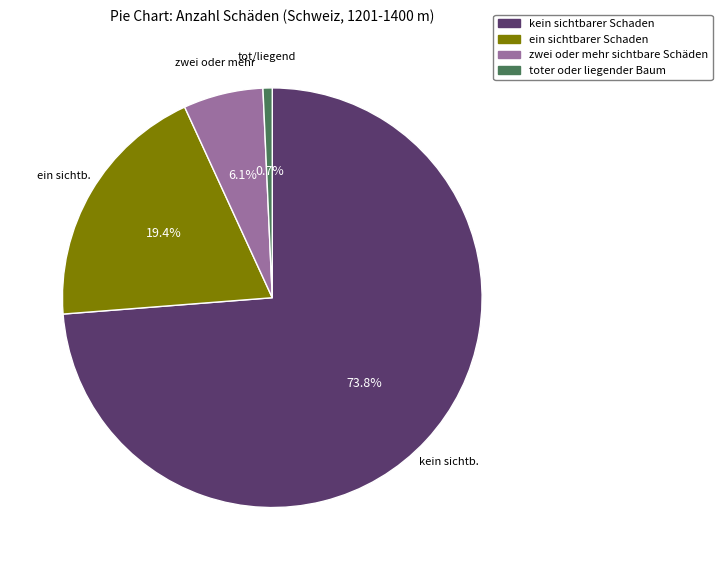

Count the number of slices in the pie.

4